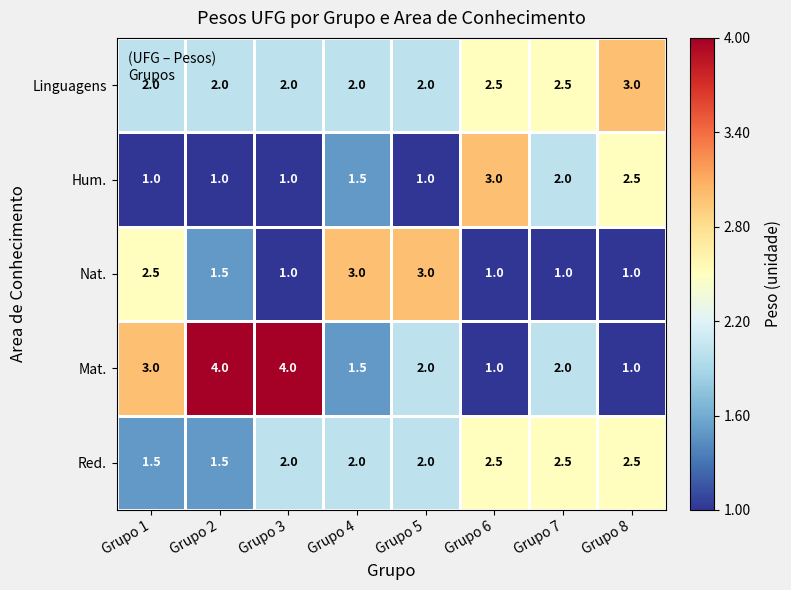

What is the sum of the Hum. values at Grupo 8 and Grupo 2?

3.5